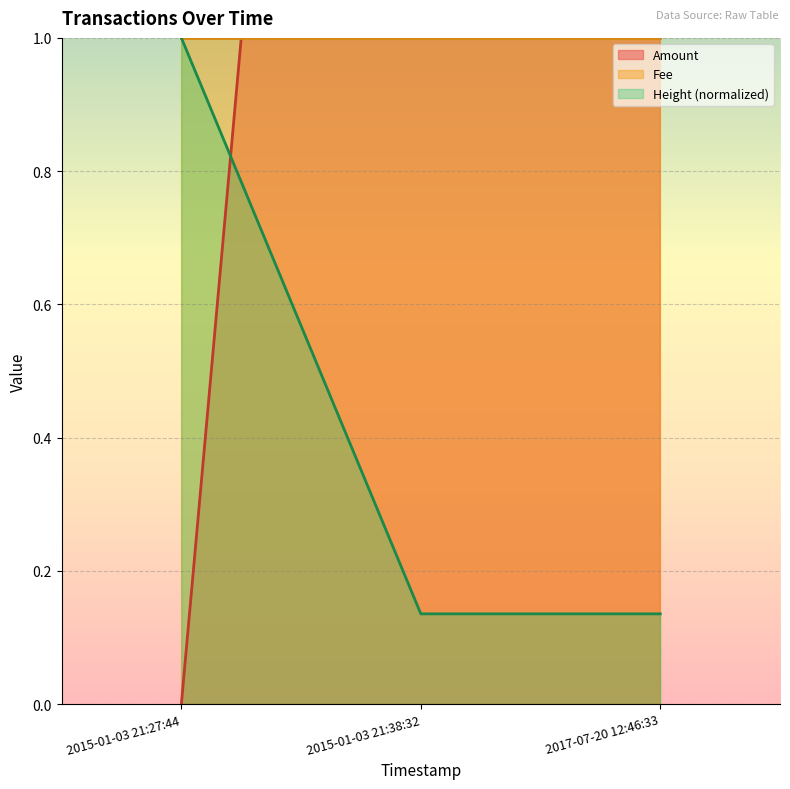

What is the label of the 1st point from the right?

2017-07-20 12:46:33